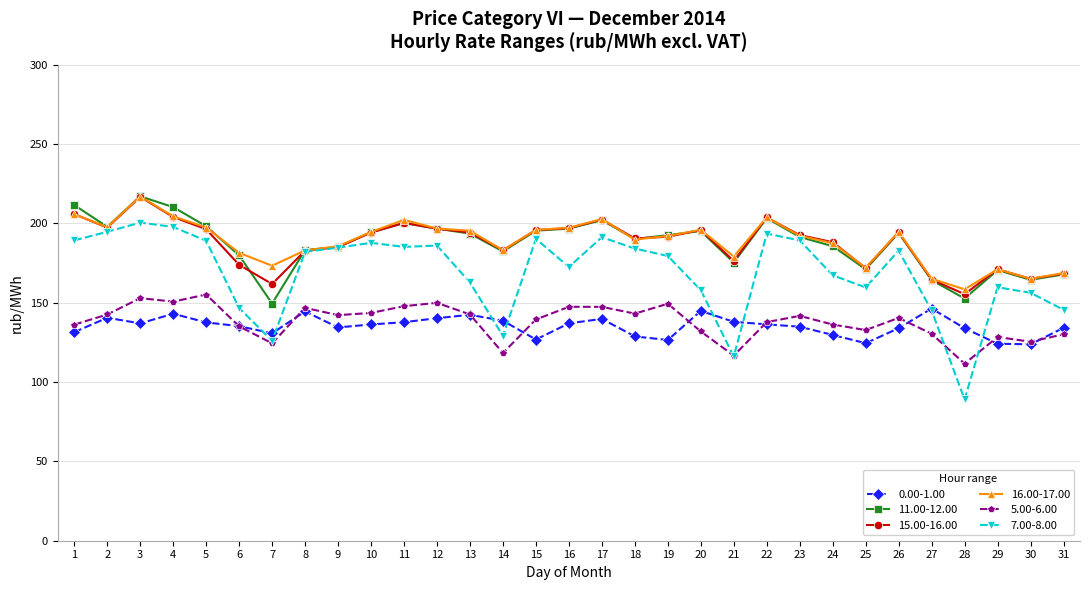

Is the value of 5.00-6.00 at 29 greater than the value of 15.00-16.00 at 1?

No